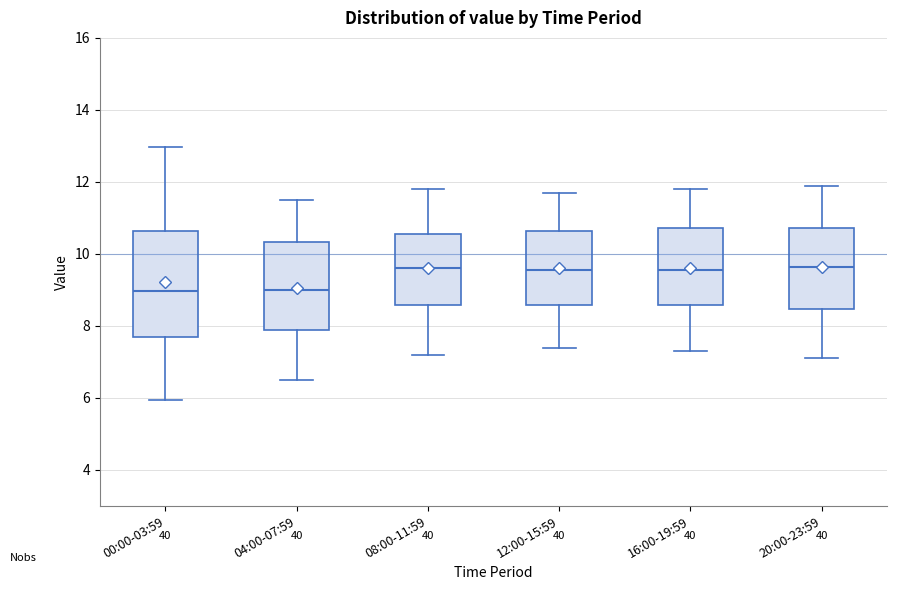

Reading left to right, read every box against the y-axis: the position of its median line, the range the box covers, and the ends of its whiskers. The values are not printed on the chart, so give them approximately, as read against the axis.

00:00-03:59: median 9.0, box 7.6 to 10.6, whiskers 6.0 to 13.0
04:00-07:59: median 9.0, box 7.8 to 10.4, whiskers 6.6 to 11.6
08:00-11:59: median 9.6, box 8.6 to 10.6, whiskers 7.2 to 11.8
12:00-15:59: median 9.6, box 8.6 to 10.6, whiskers 7.4 to 11.8
16:00-19:59: median 9.6, box 8.6 to 10.8, whiskers 7.4 to 11.8
20:00-23:59: median 9.6, box 8.4 to 10.8, whiskers 7.2 to 12.0